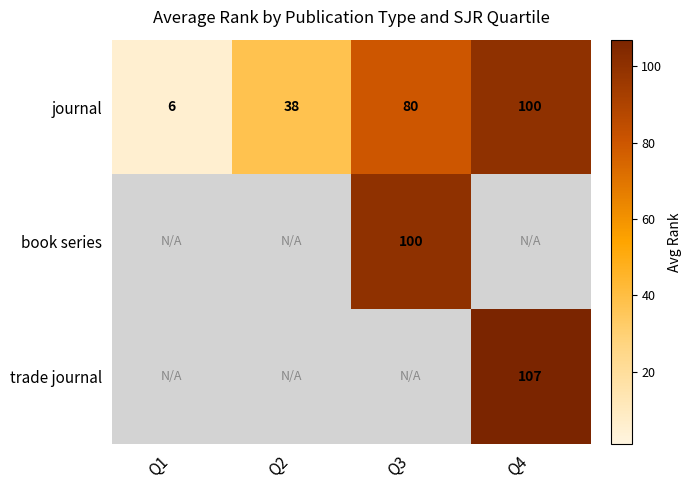

How many series are shown in this chart?

3